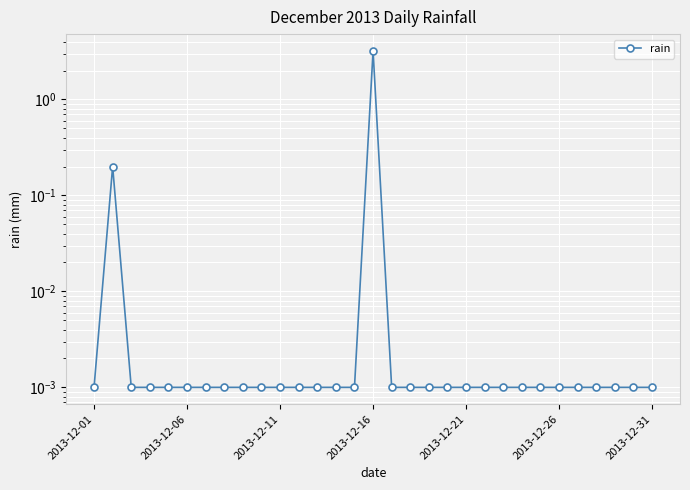

Count the number of categories in the chart.

31